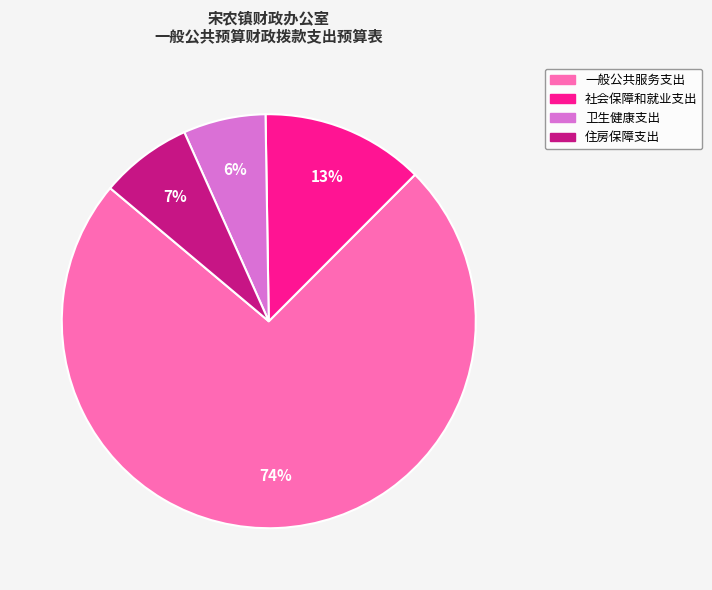

To the nearest percent, what portion does 一般公共服务支出 represent?

74%